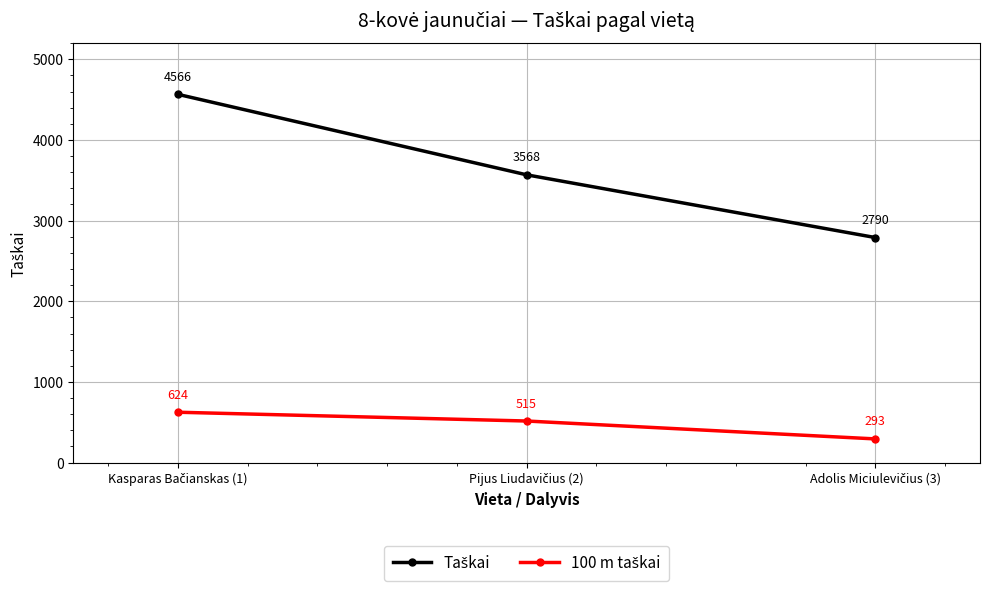

Count the number of categories in the chart.

3